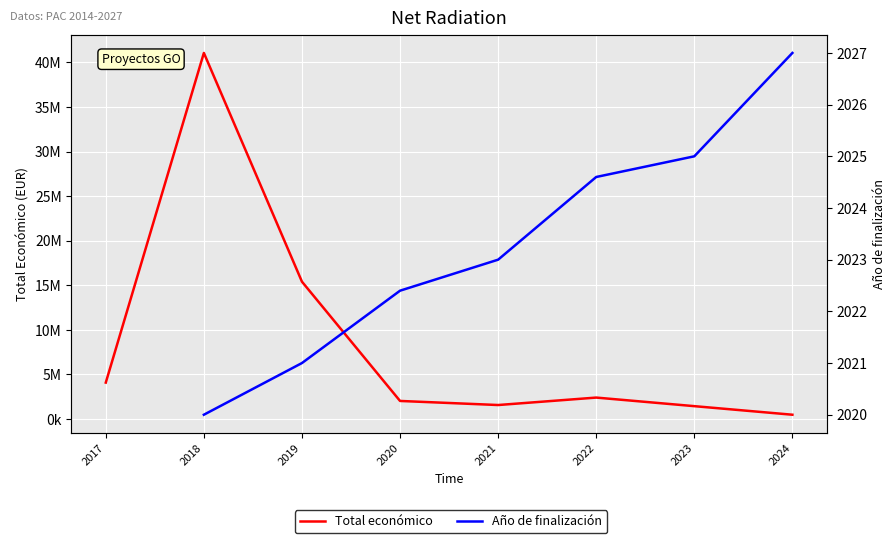

At how many categories does at least one series exceed 36558099?

1